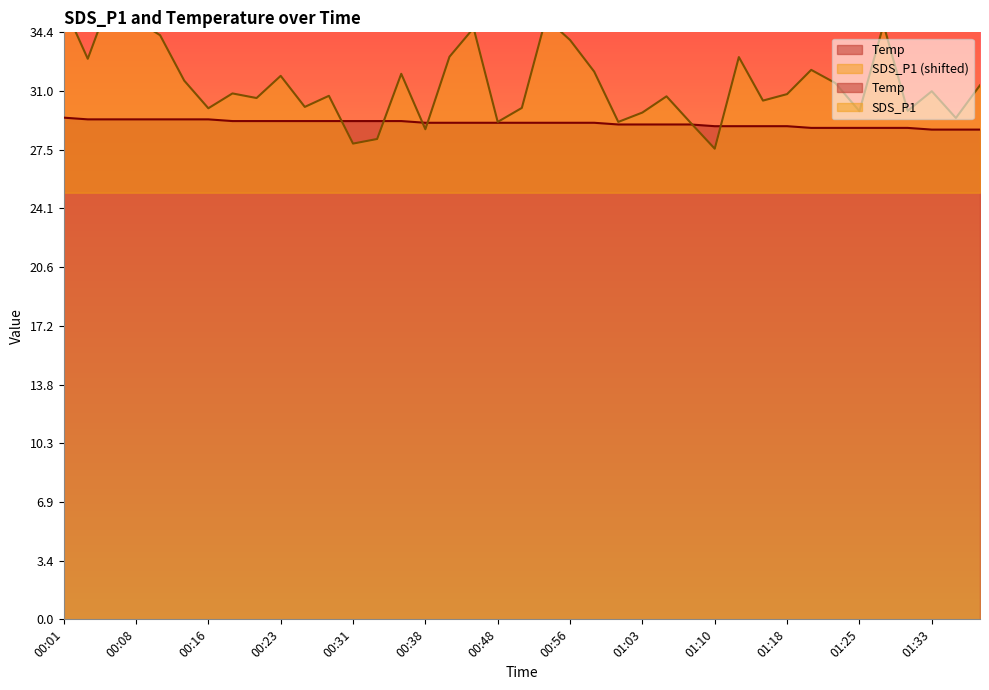

At which label does SDS_P1 first exceed 30?

00:01